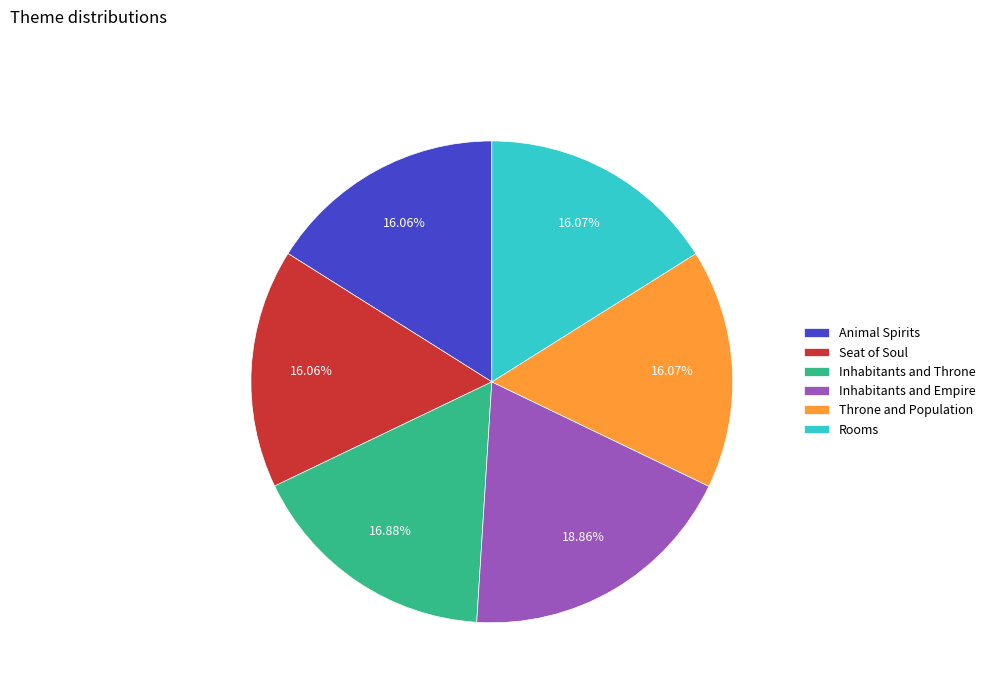

Which slice is the largest?

Inhabitants and Empire